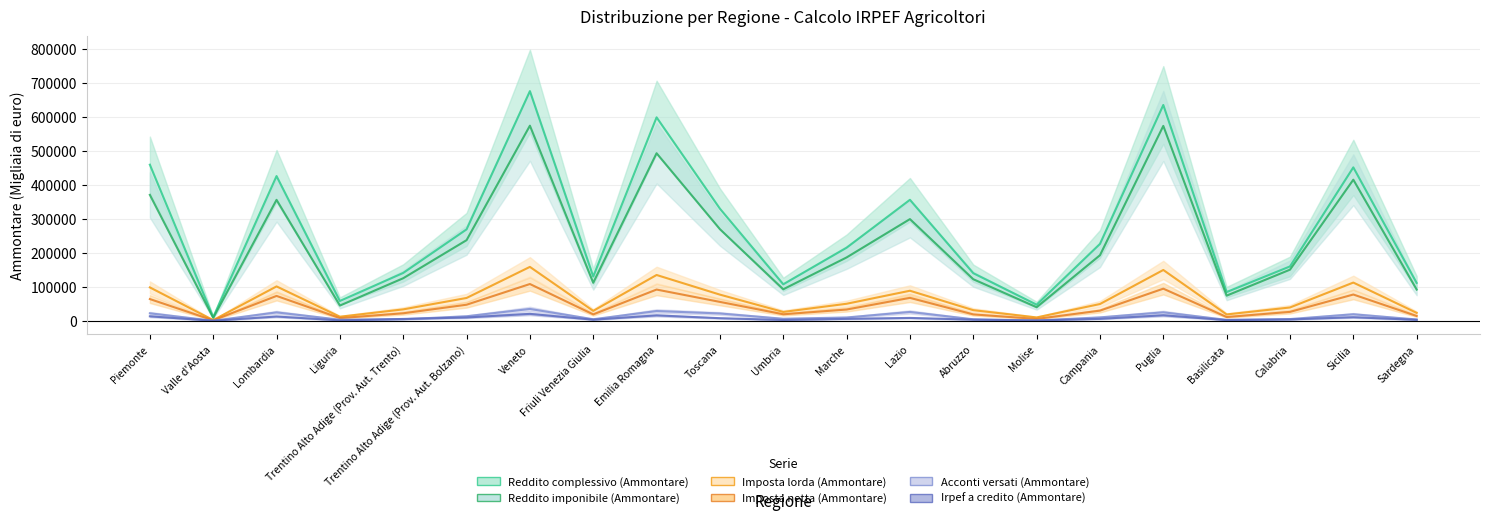

Is it true that Irpef a credito (Ammontare) equals 403 at Valle d'Aosta?

True